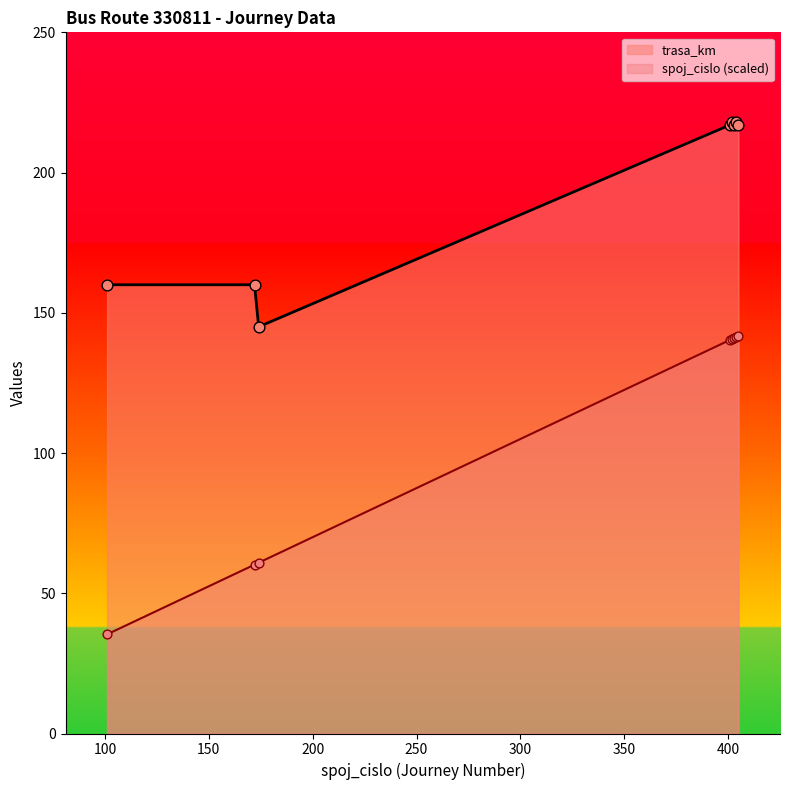

At which category is the sum across all series the highest?

404